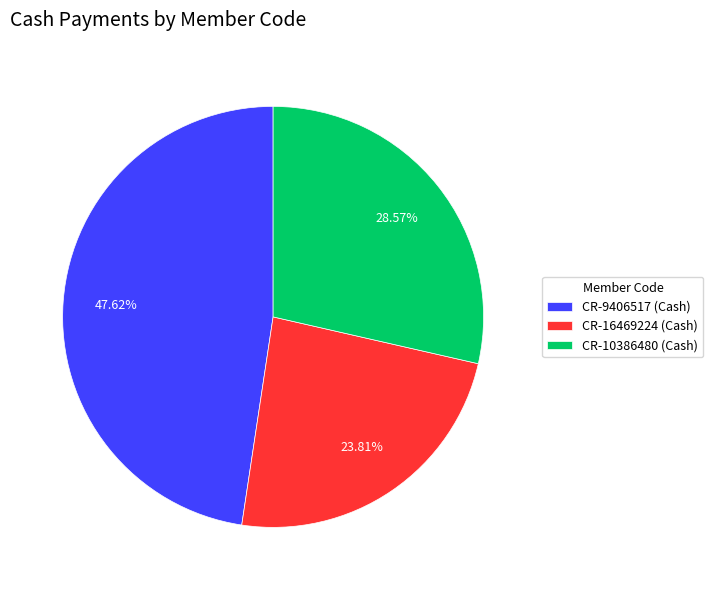

Rank the categories by value from highest to lowest.

CR-9406517 (Cash), CR-10386480 (Cash), CR-16469224 (Cash)